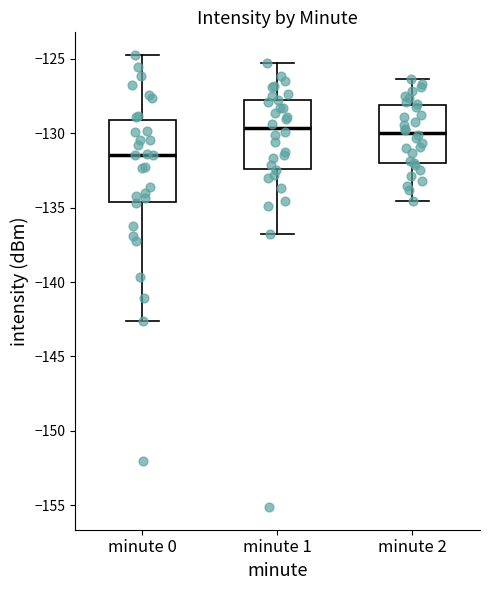

Where is the lower edge of the box for minute 2 on the y-axis? The values are not printed on the chart, so give them approximately, as read against the axis.

-132.0